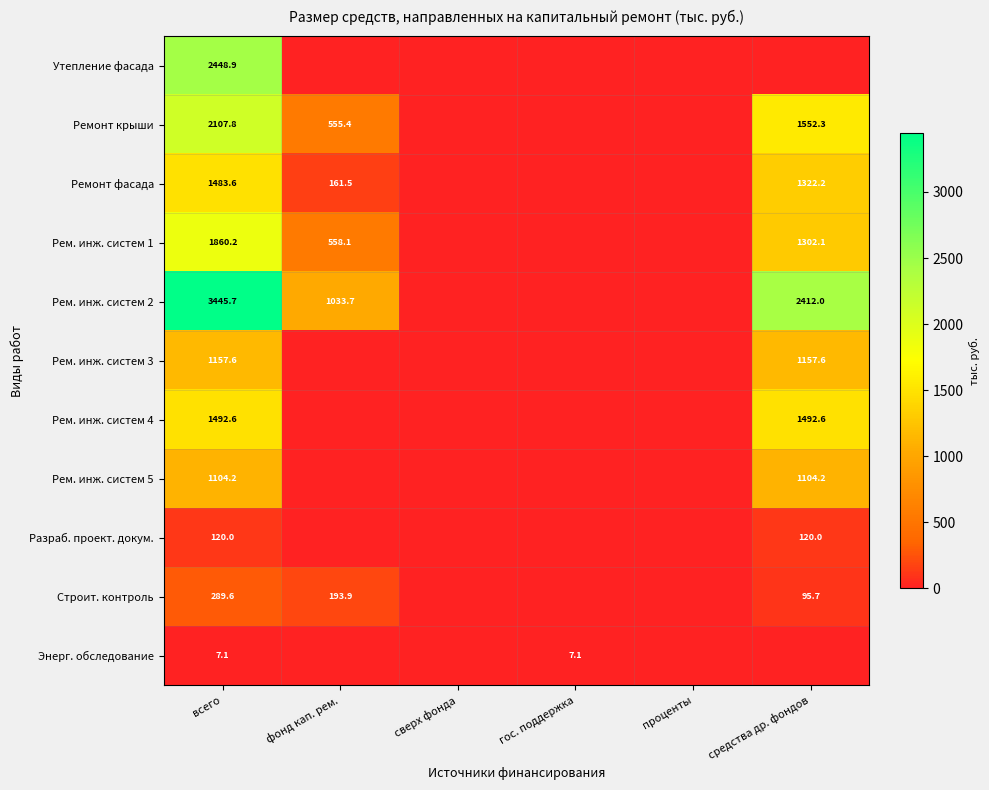

Is it true that Рем. инж. систем 4 equals 1492.6 at средства др. фондов?

True